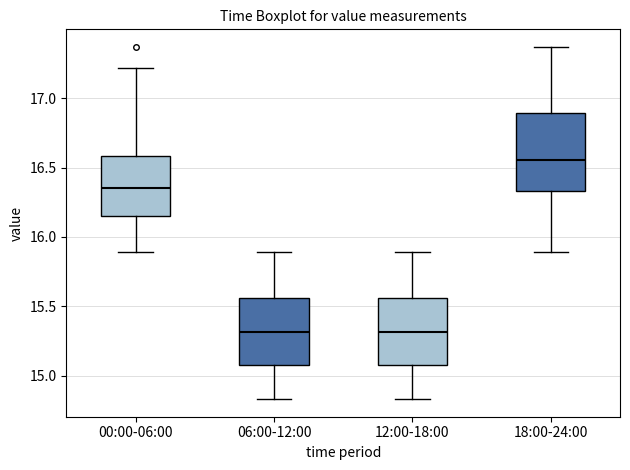

Reading left to right, read every box against the y-axis: the position of its median line, the range the box covers, and the ends of its whiskers. The values are not printed on the chart, so give them approximately, as read against the axis.

00:00-06:00: median 16.35, box 16.15 to 16.60, whiskers 15.90 to 17.20
06:00-12:00: median 15.30, box 15.05 to 15.55, whiskers 14.85 to 15.90
12:00-18:00: median 15.30, box 15.05 to 15.55, whiskers 14.85 to 15.90
18:00-24:00: median 16.55, box 16.35 to 16.90, whiskers 15.90 to 17.35